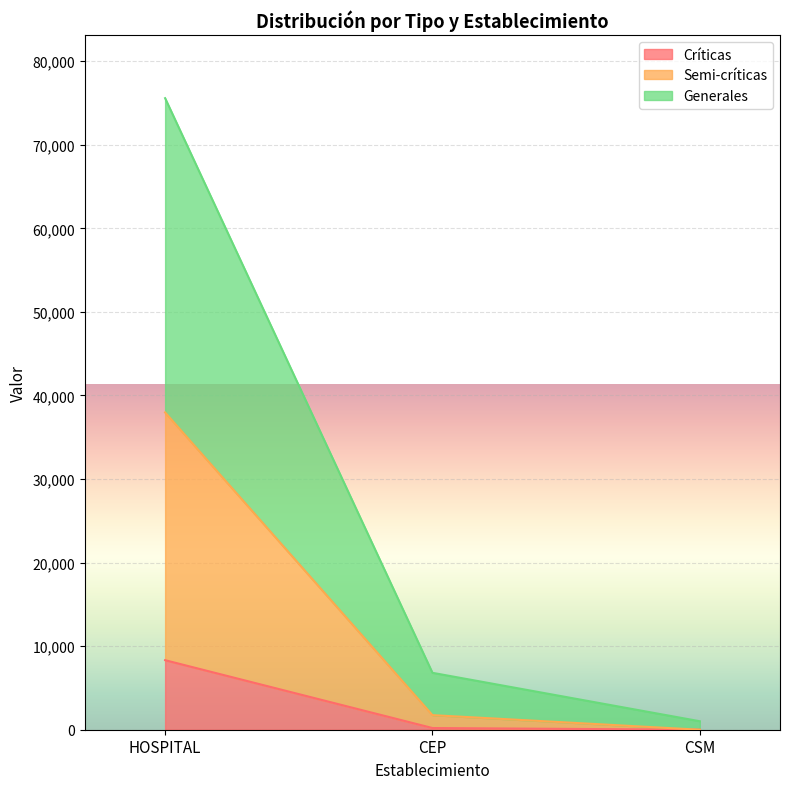

What is the label of the 2nd point from the right?

CEP